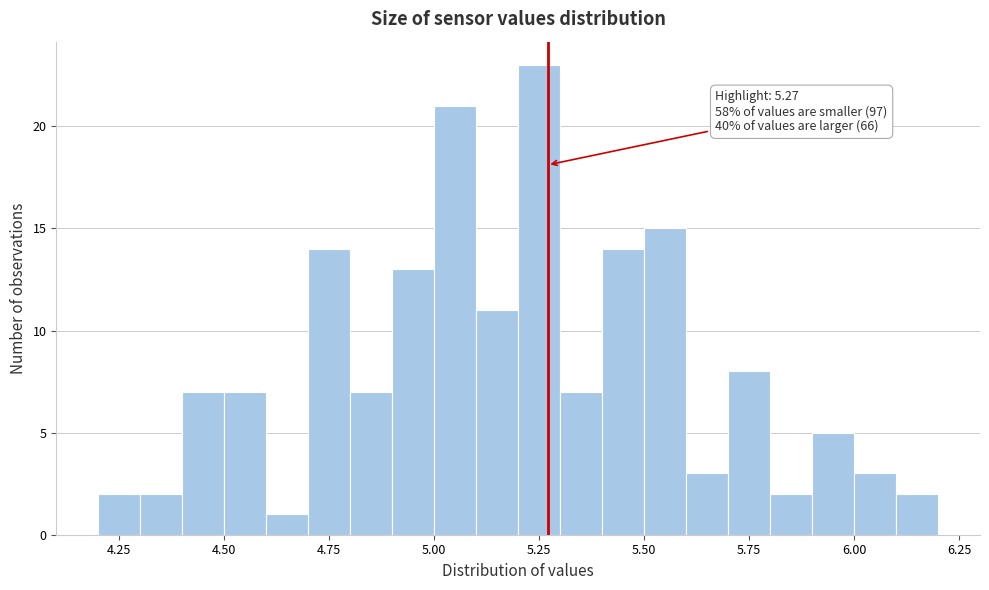

Around what value on the x-axis is the tallest bar? Give the approximate position of its centre, as read against the axis.

5.25